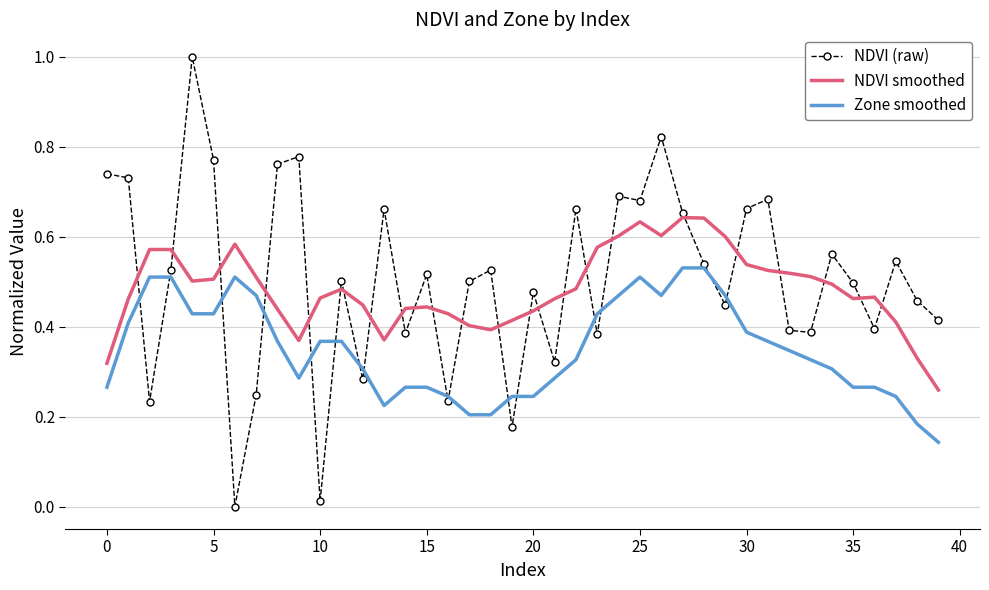

What is the greatest value displayed?

1.0